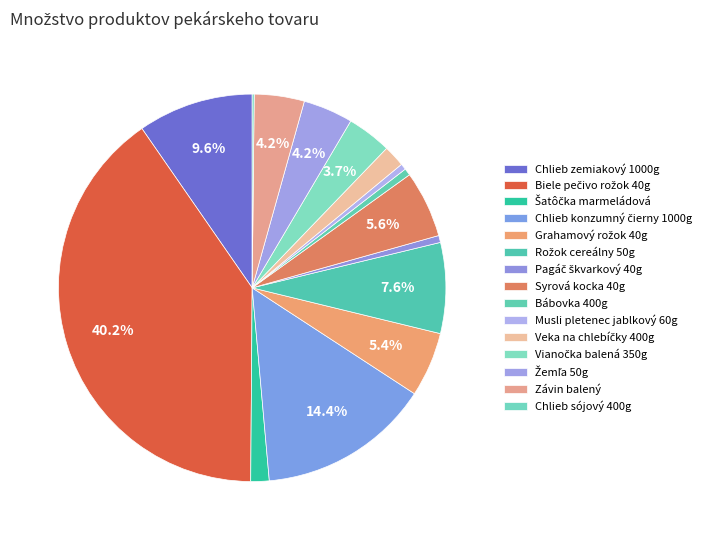

Is it true that Veka na chlebíčky 400g is 2% of the pie?

True